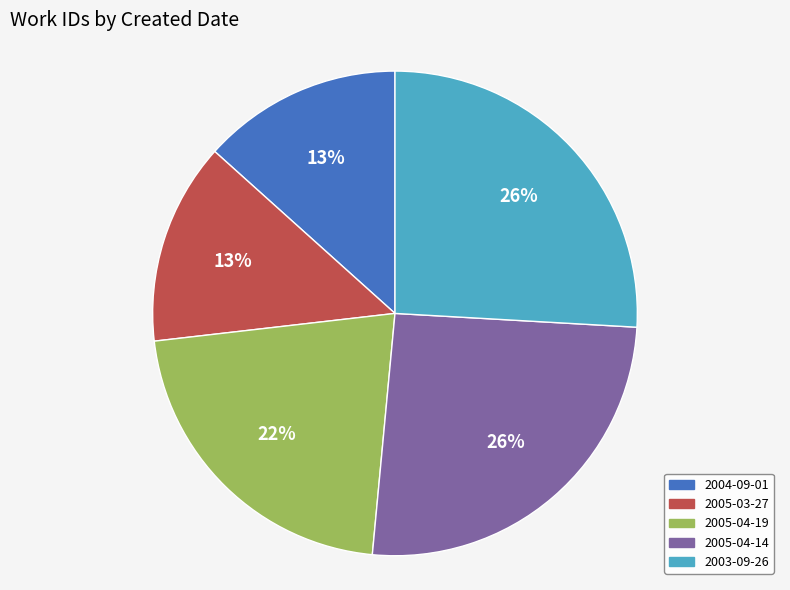

Combined, do 2005-03-27 and 2003-09-26 account for over 50%?

No